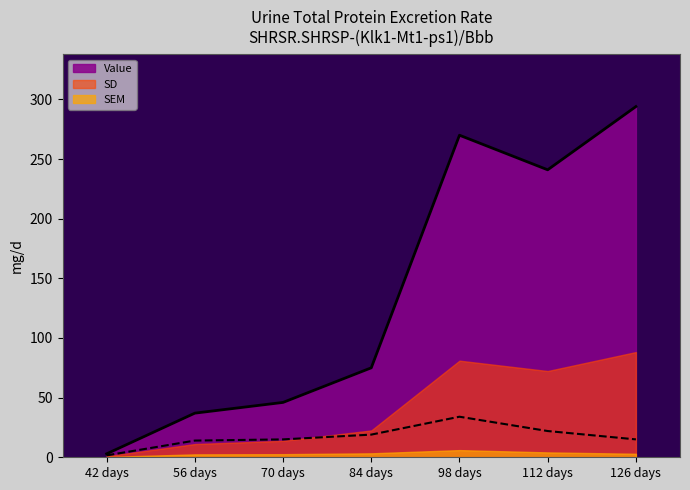

Is it true that Value equals 72.3 at 70 days?

False